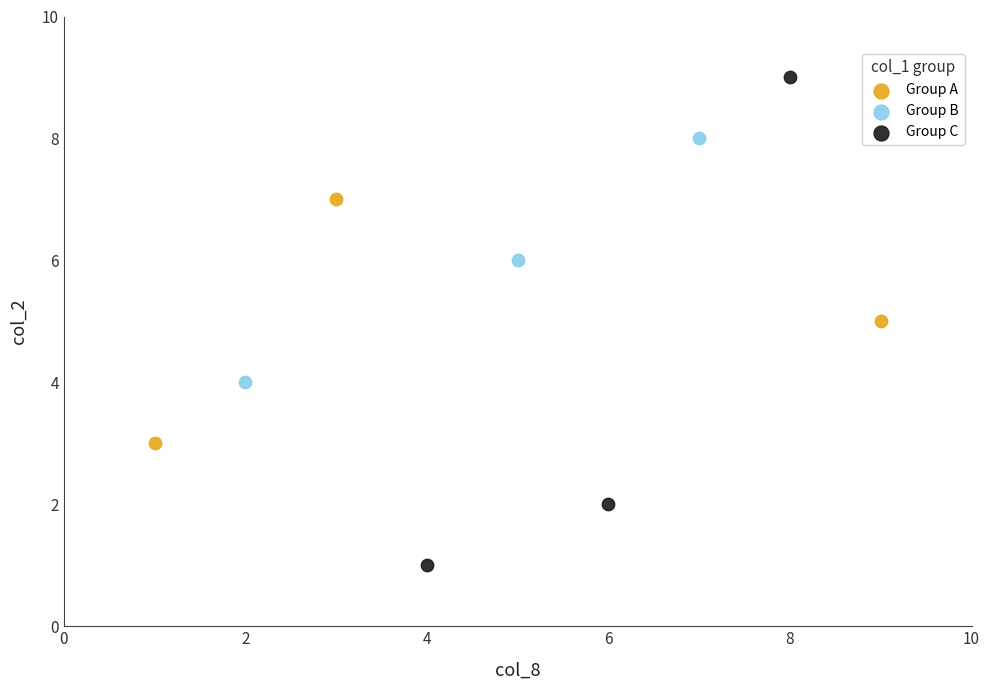

What are all the series names shown in the legend?

Group A, Group B, Group C